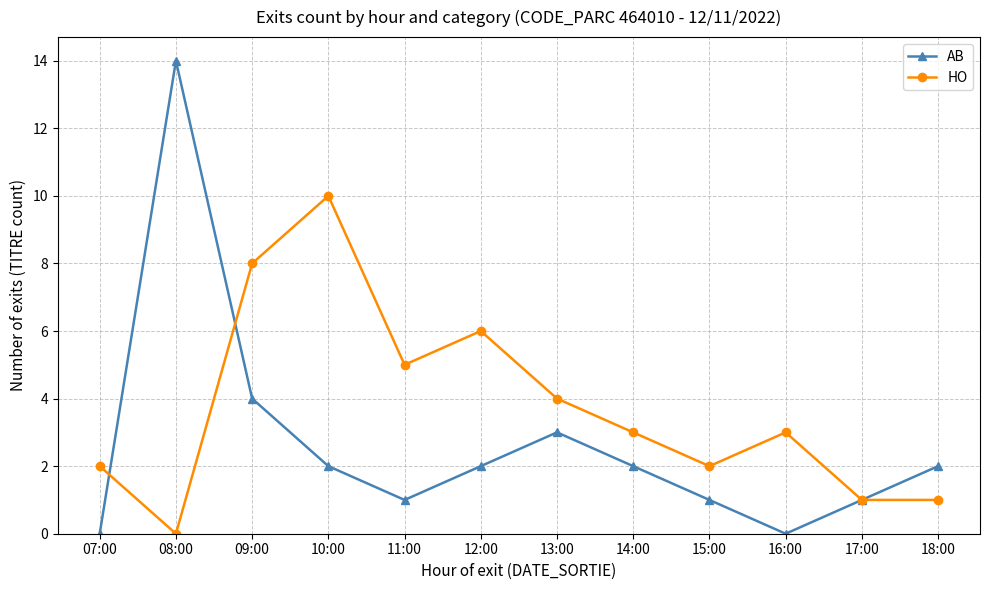

At which category does HO reach its first local peak?

10:00